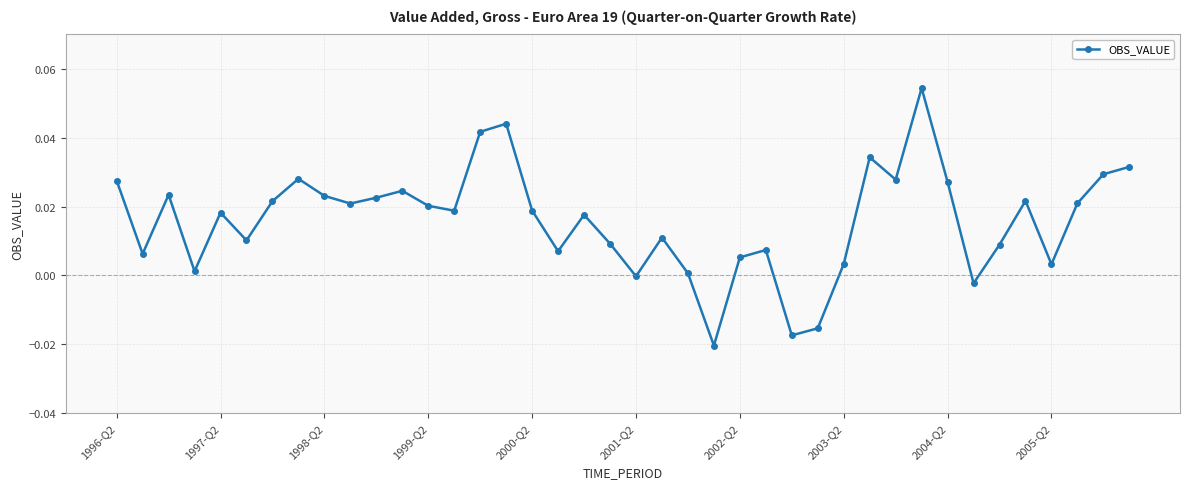

What is the sum of all values?

0.6